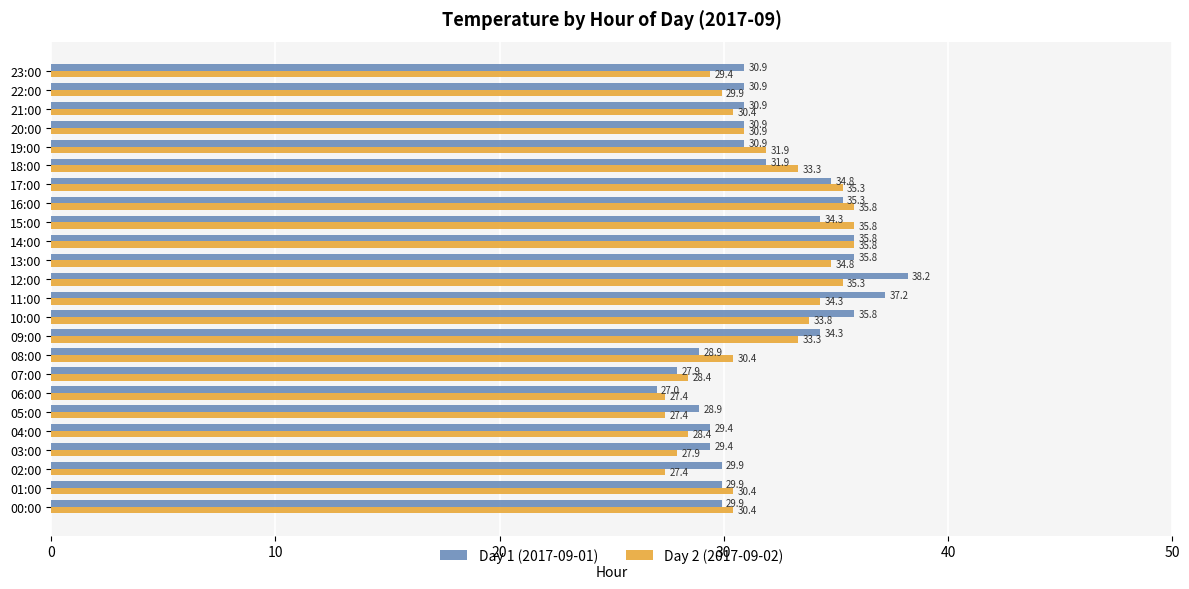

What is the difference between the Day 1 (2017-09-01) values at 17:00 and 02:00?

4.9